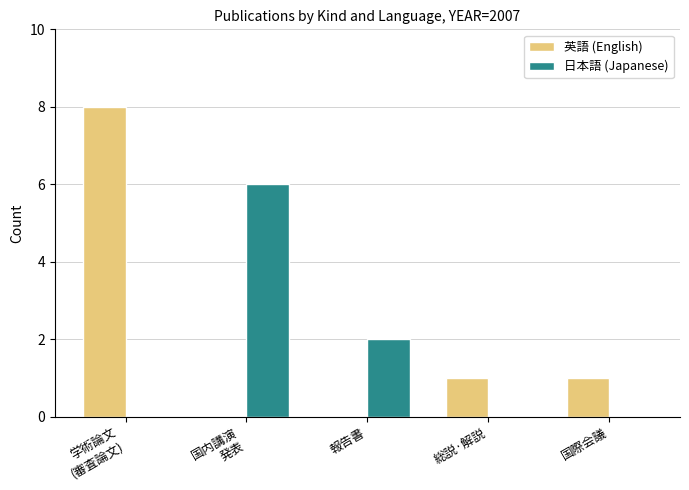

The value of 日本語 (Japanese) at 総説·解説 is 0. True or false?

True